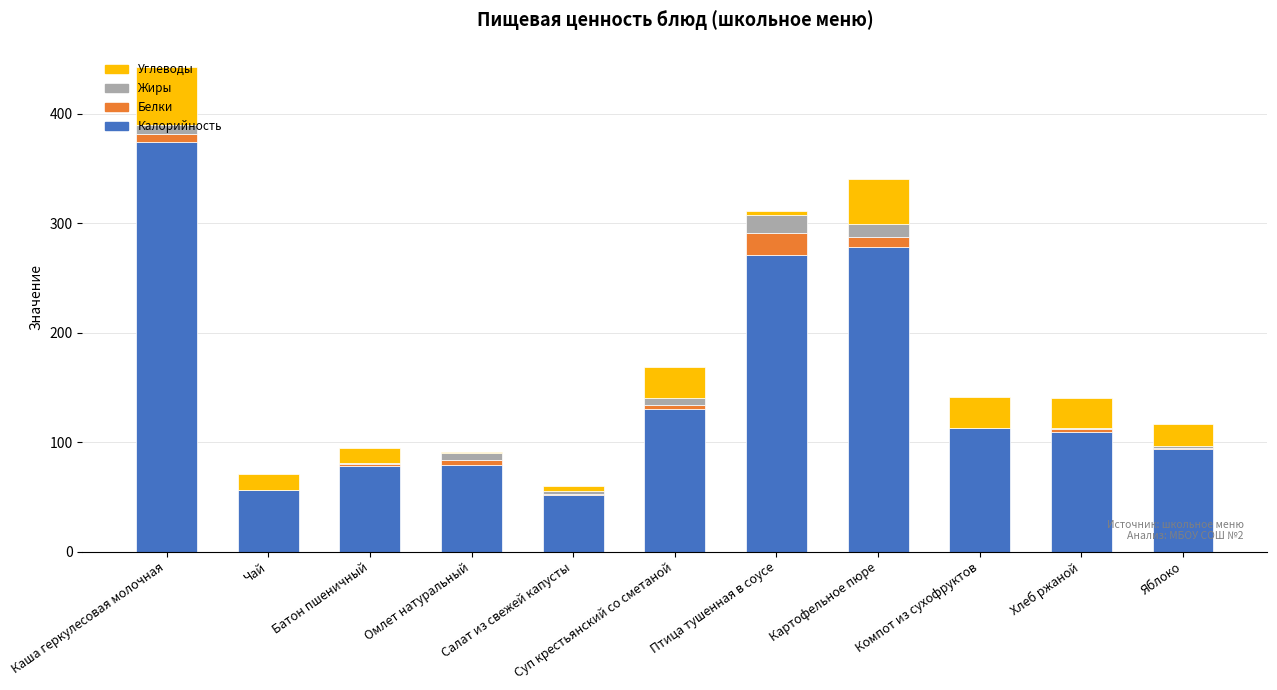

At which label does Калорийность reach its peak?

Каша геркулесовая молочная